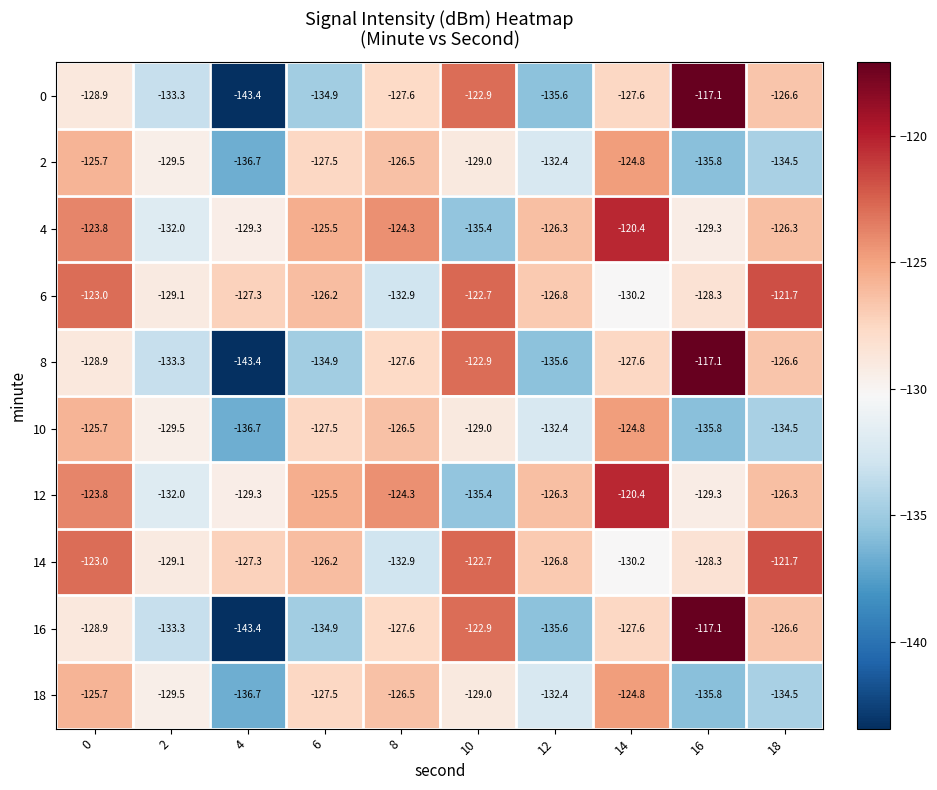

What is the spread (max minus min) of values at 4?

16.1